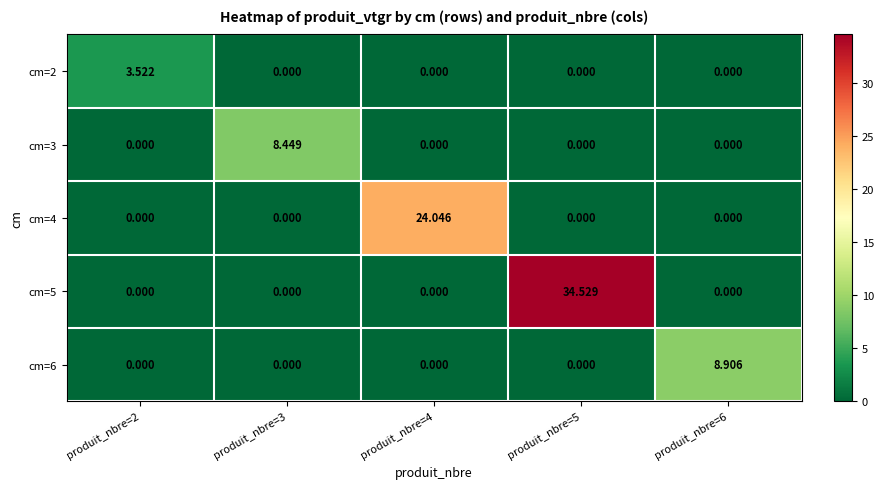

Count the number of categories in the chart.

5